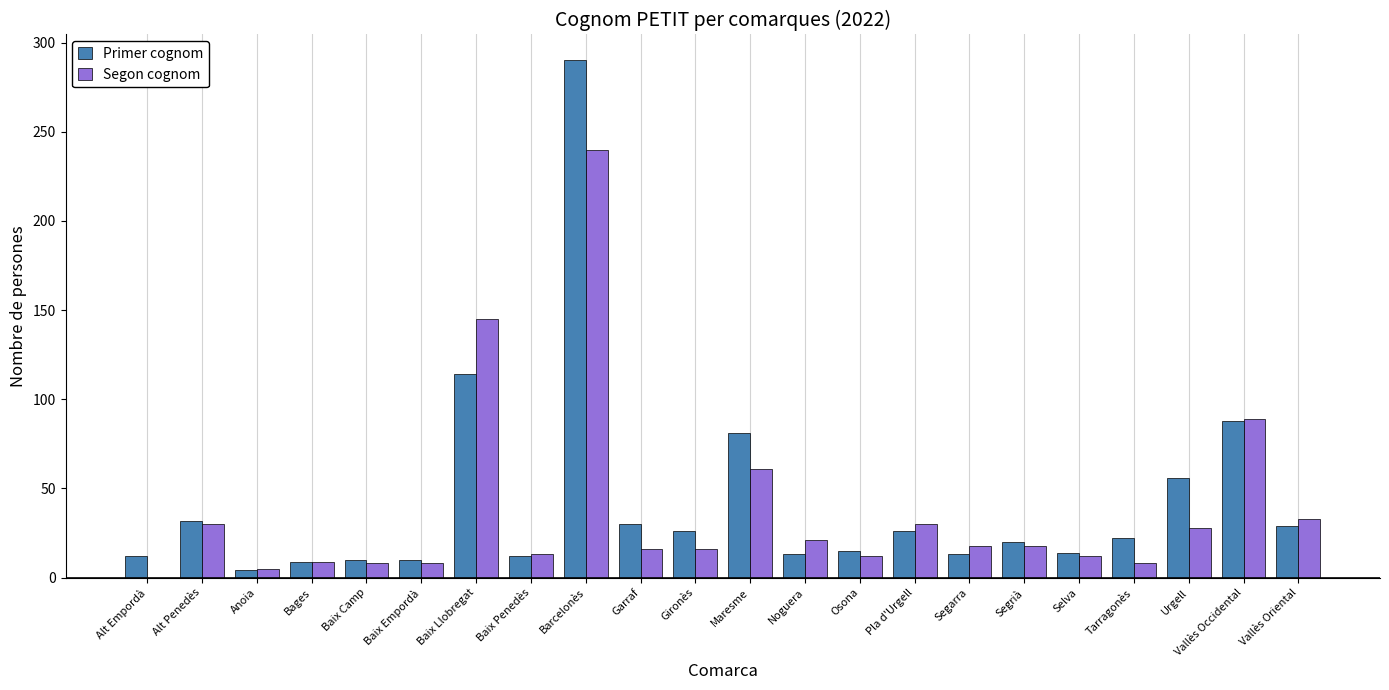

At which category is the sum across all series the highest?

Barcelonès